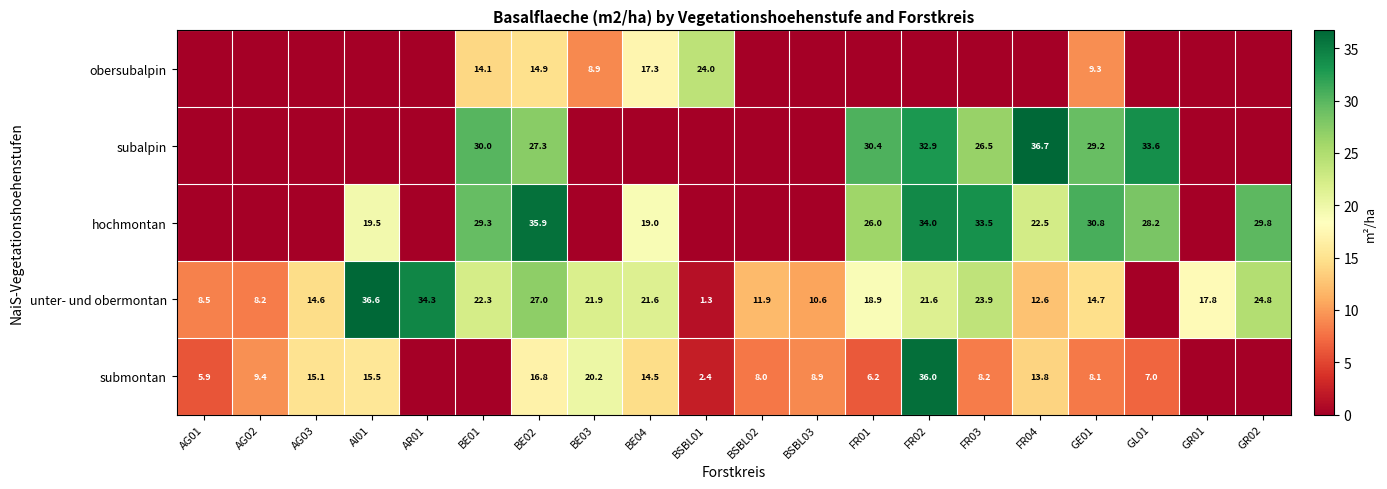

What is the difference between the unter- und obermontan values at GE01 and BE03?

7.2